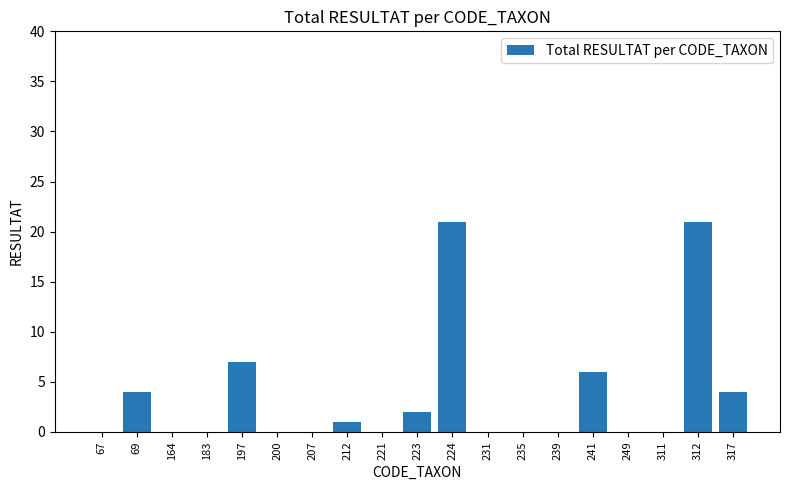

What is the change in value from 164 to 212?

+1